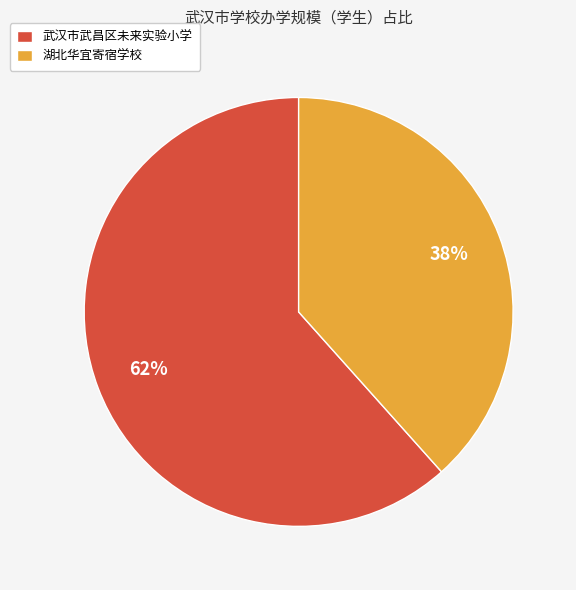

Is the sum of 武汉市武昌区未来实验小学 and 湖北华宜寄宿学校 greater than half?

Yes